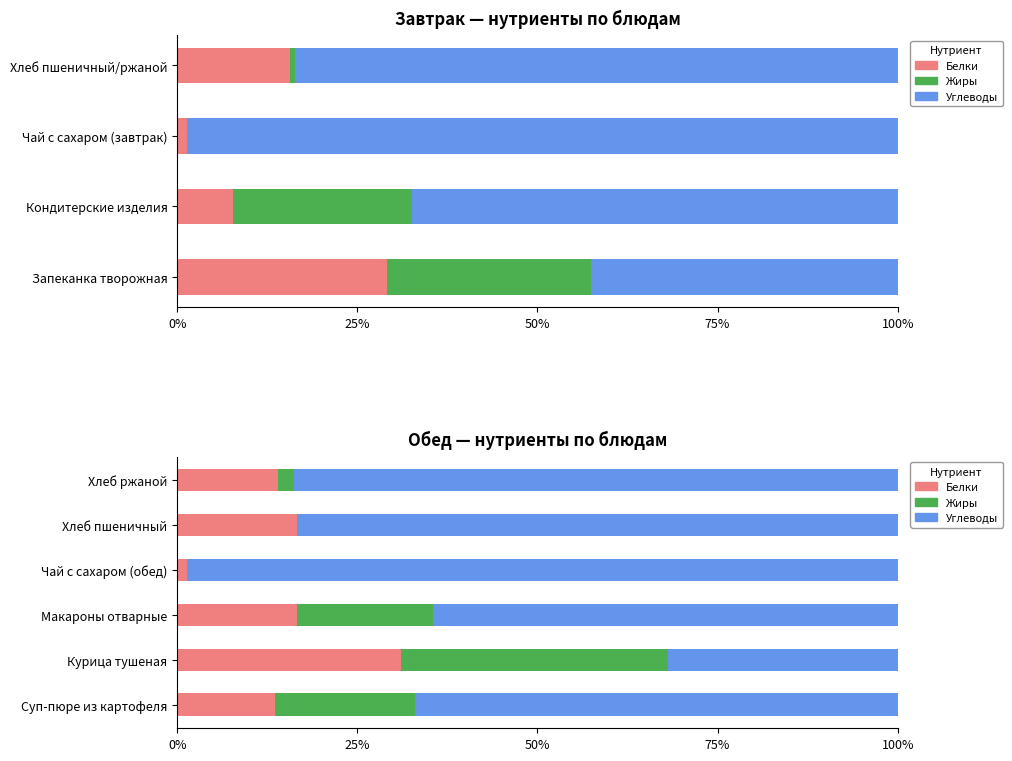

How many series are shown in this chart?

3